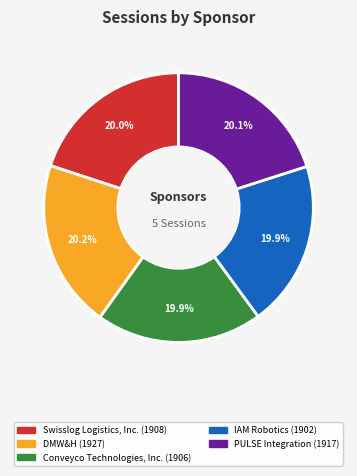

What is the total percentage of Swisslog Logistics, Inc. and Conveyco Technologies, Inc.?

39.9%